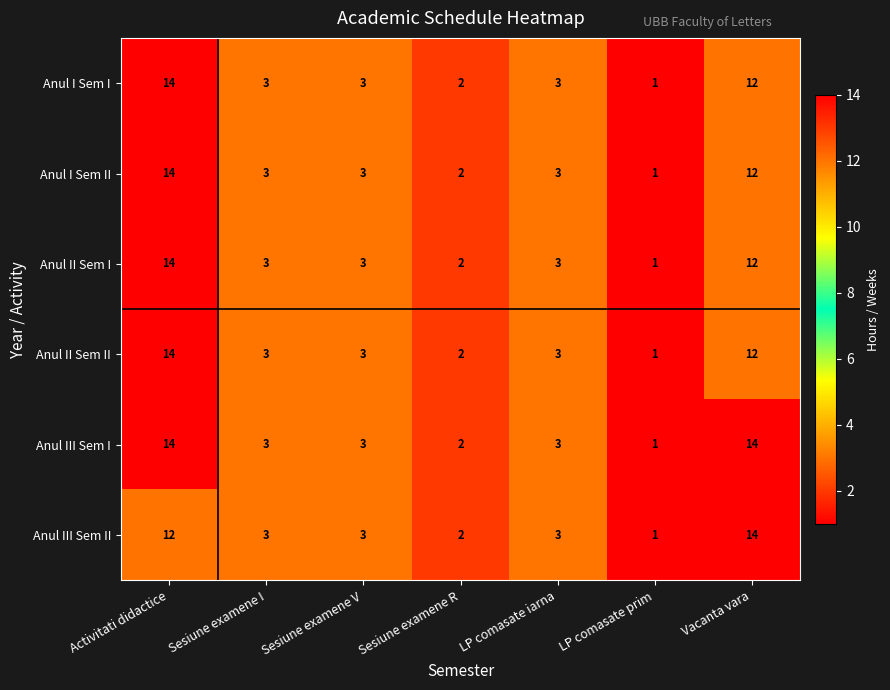

At which category is the sum across all series the highest?

Activitati didactice